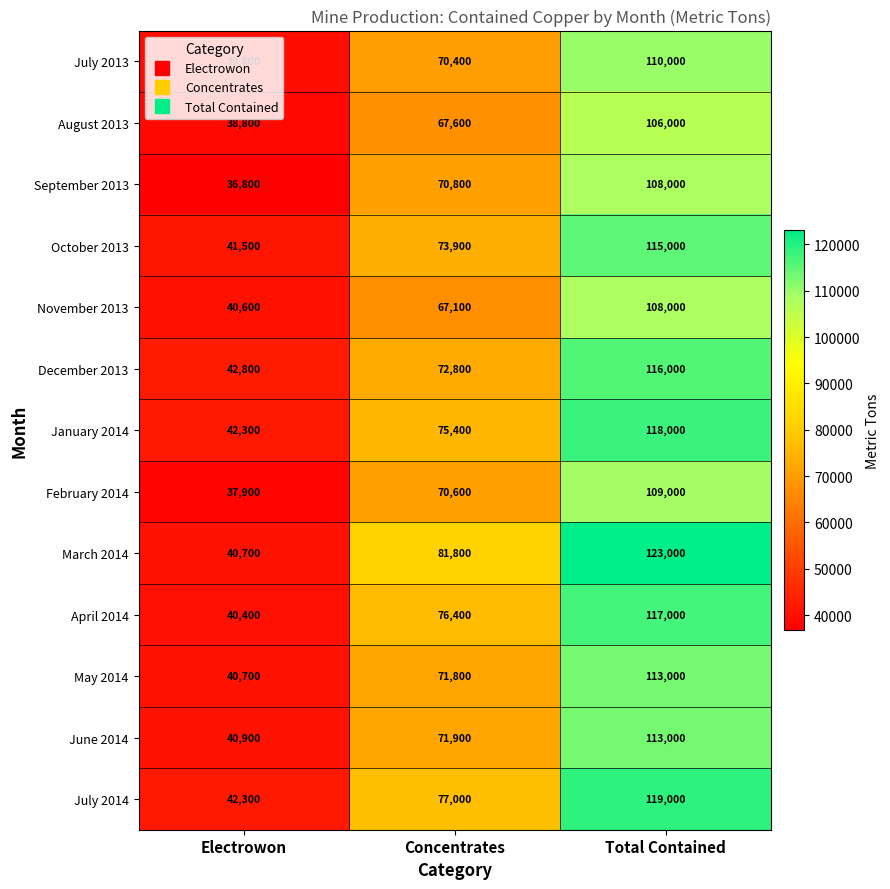

The value of April 2014 at Concentrates is 76400. True or false?

True